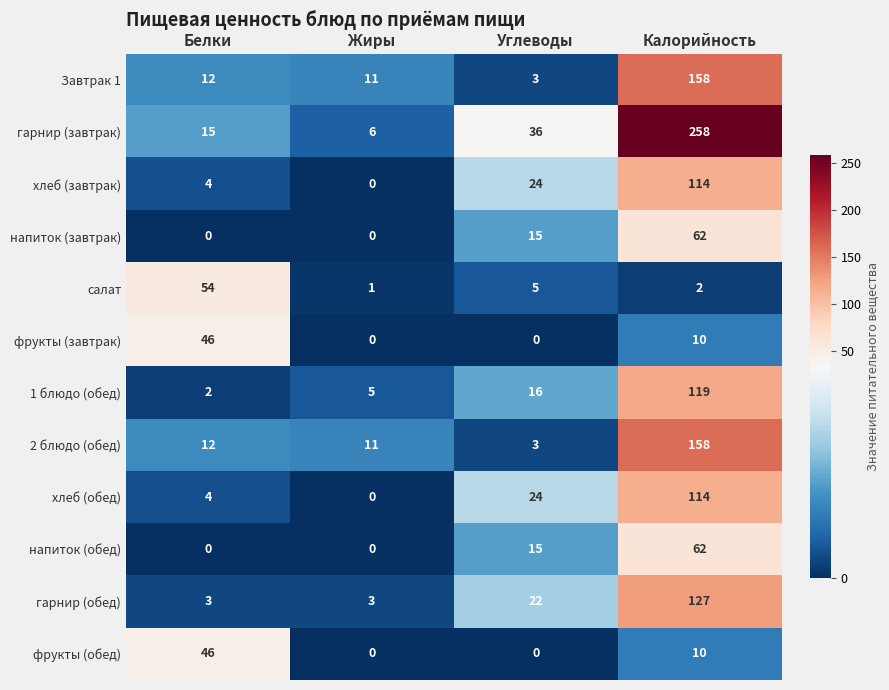

What is the sum of all 1 блюдо (обед) values?

142